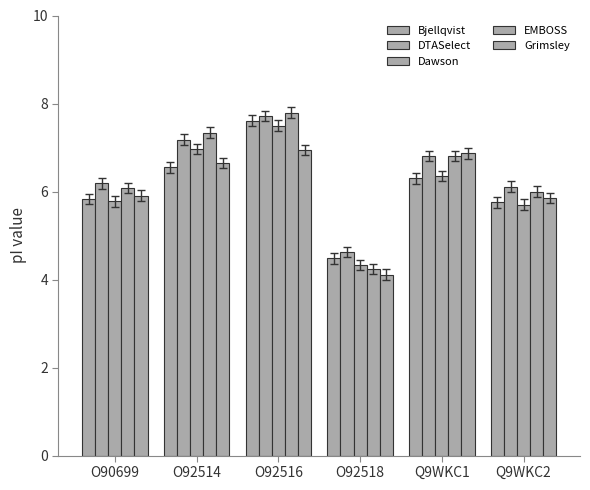

How many data points in Dawson are less than 6?

3